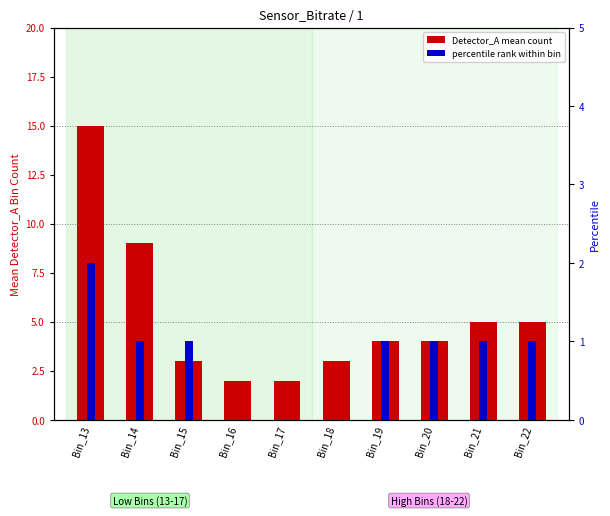

What is the value of the Detector_A mean count bar at the 2nd from the left?

9